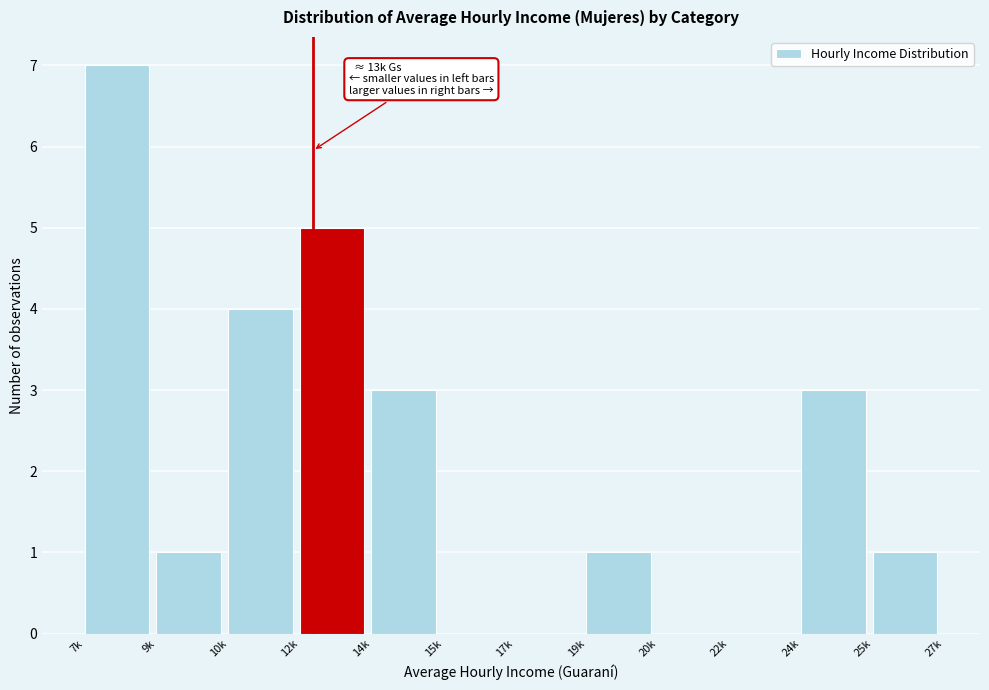

Reading left to right, what are all the values shown in this chart?

7k=7	9k=1	10k=4	12k=5	14k=3	15k=0	17k=0	19k=1	20k=0	22k=0	24k=3	25k=1